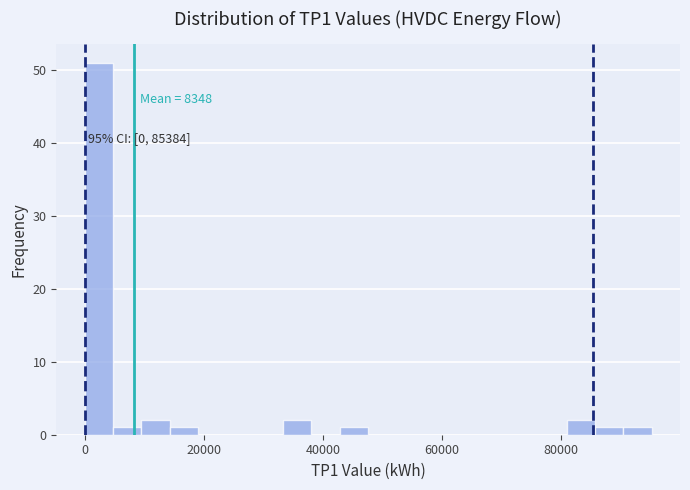

Around what value on the x-axis is the tallest bar? Give the approximate position of its centre, as read against the axis.

2000